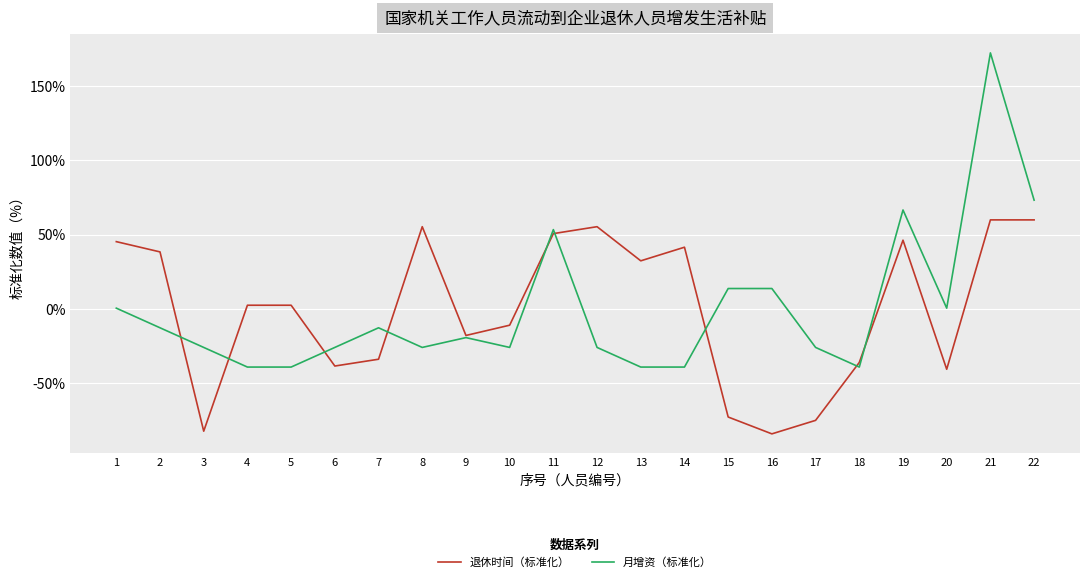

What is the minimum value for 月增资（标准化）?

-39.0